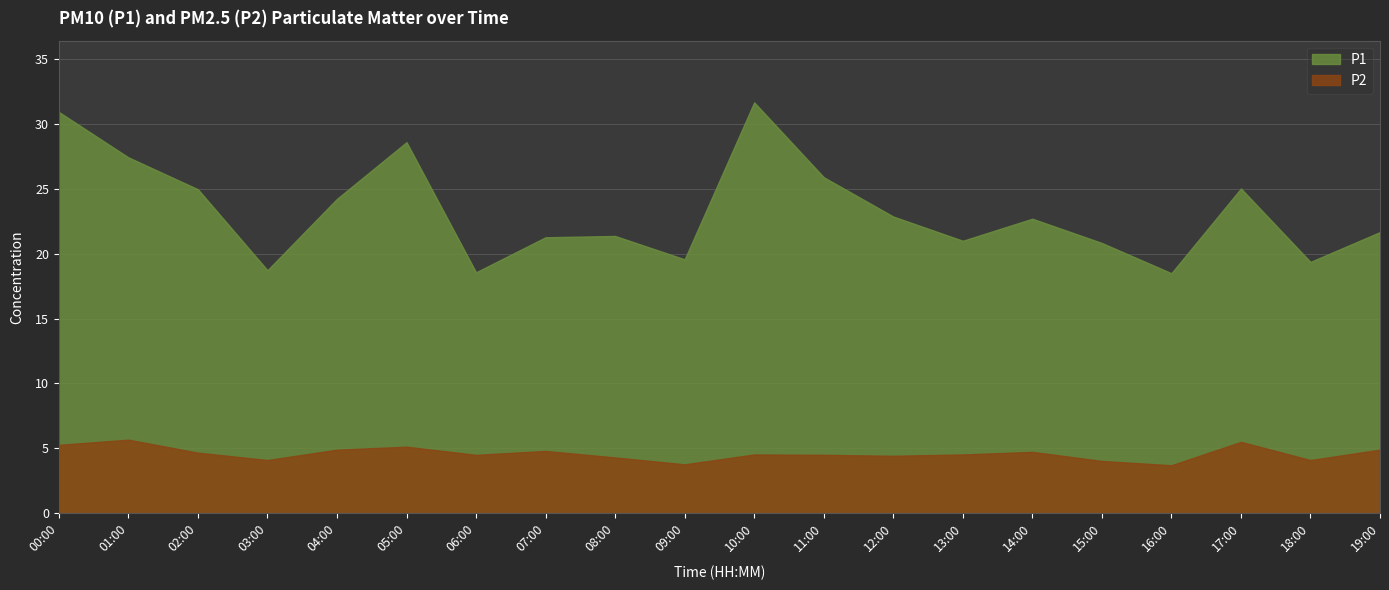

At how many categories does at least one series exceed 22?

10